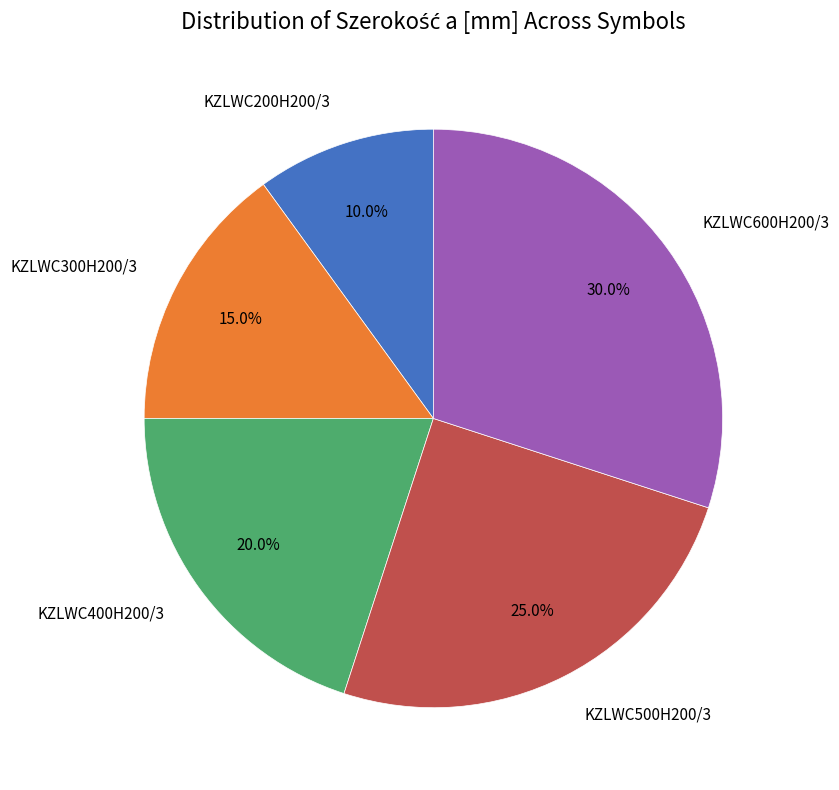

Combined, do KZLWC200H200/3 and KZLWC400H200/3 account for over 50%?

No